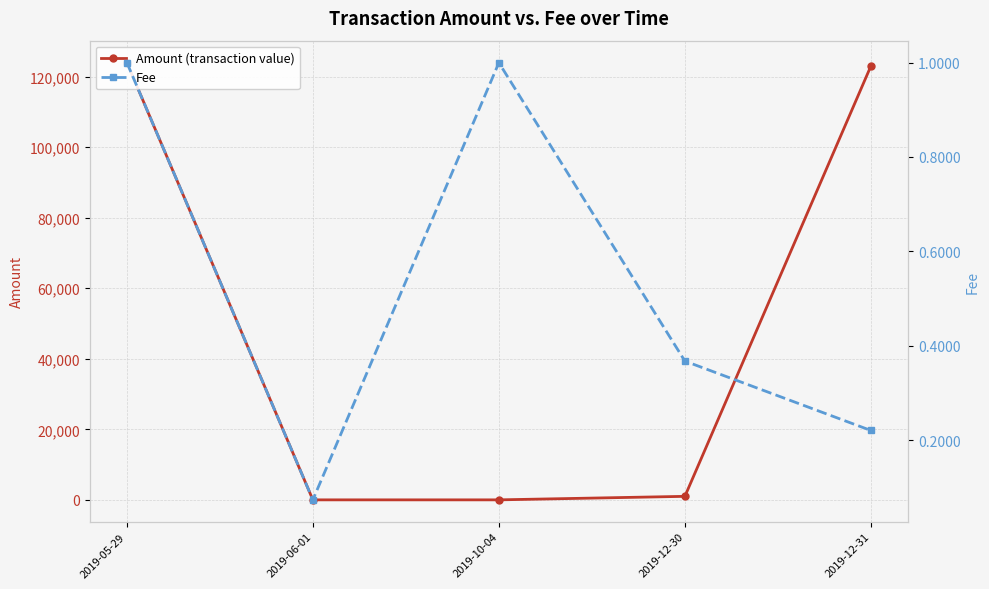

How many positive values does the Amount (transaction value) series have?

4